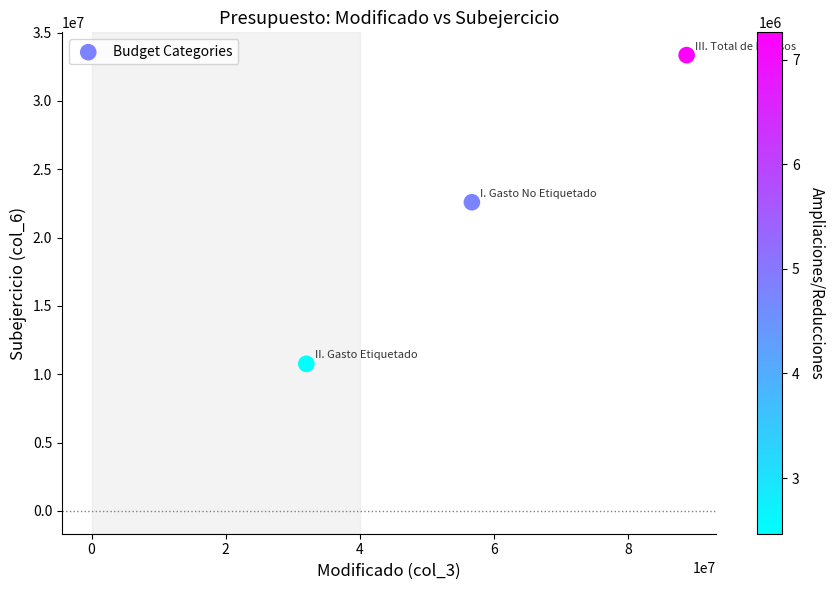

What Y value in the scatter plot is closest to 22062254?

22589544.5